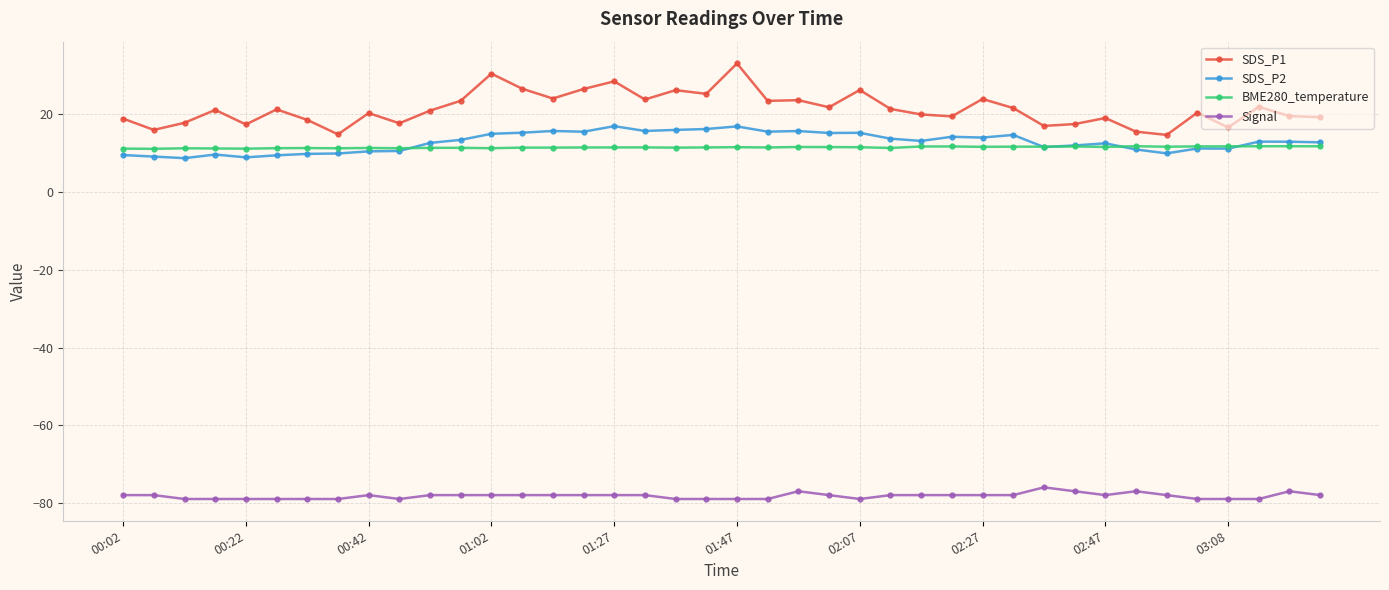

Which series has the largest range (max minus min)?

SDS_P1